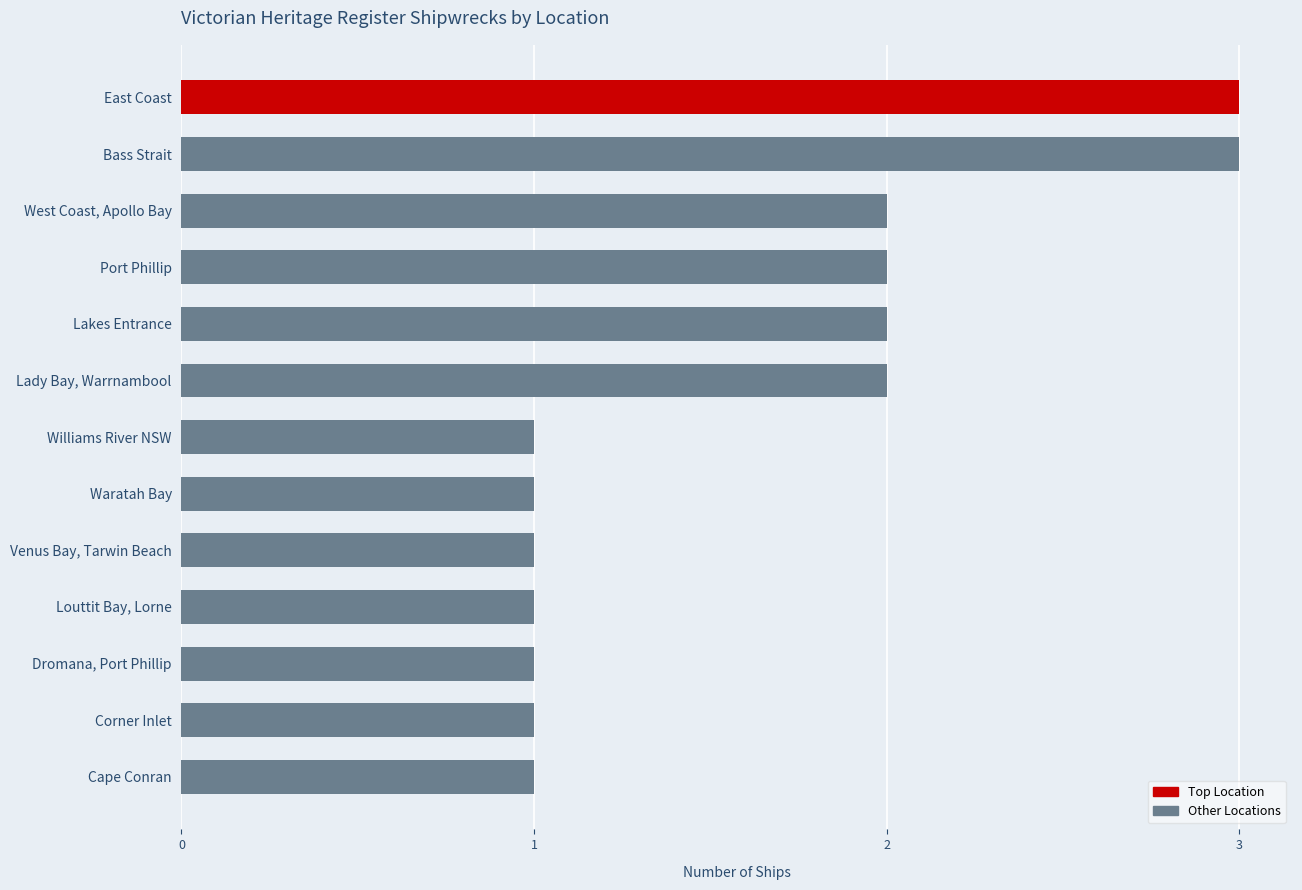

Approximately how many times larger is the value at Dromana, Port Phillip compared to Venus Bay, Tarwin Beach?

1.0